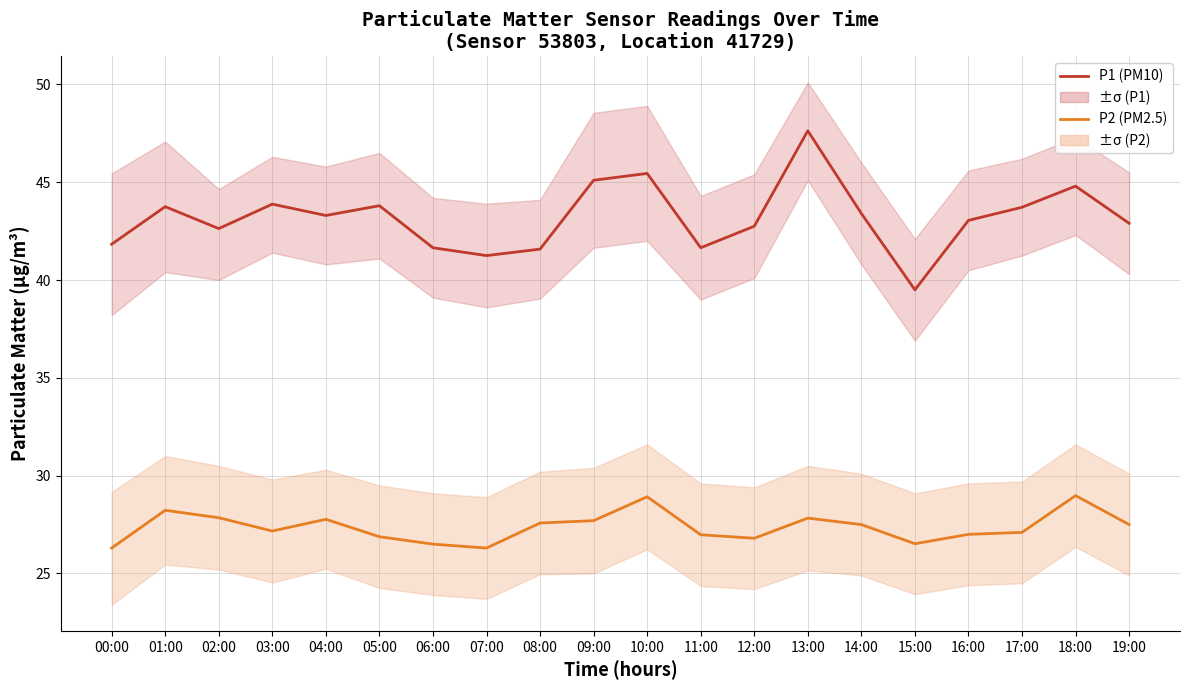

True or false: P1 (PM10) and P2 (PM2.5) intersect in this chart.

False